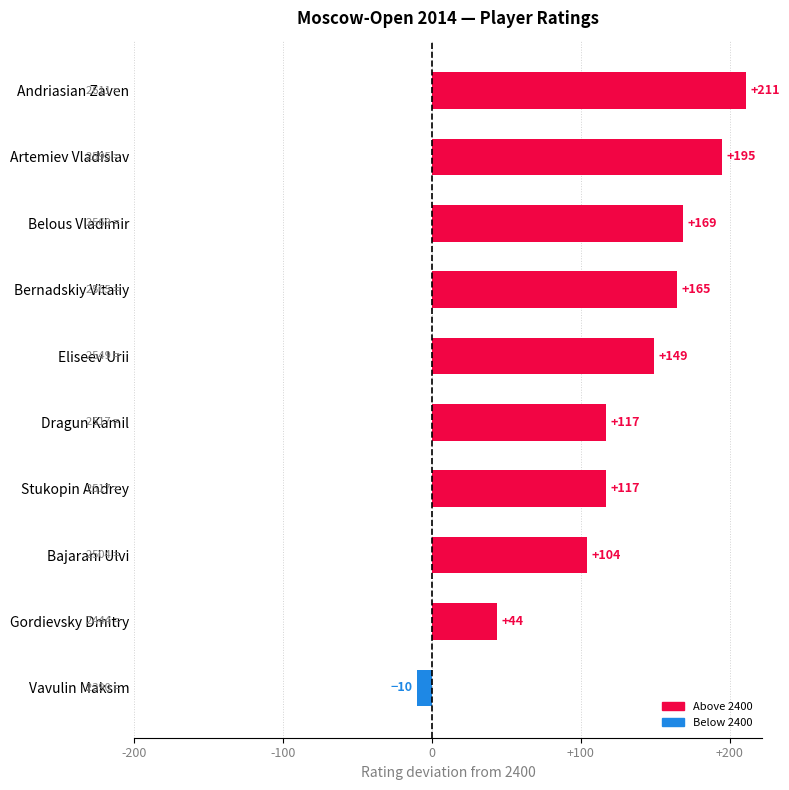

What is the average value?

126